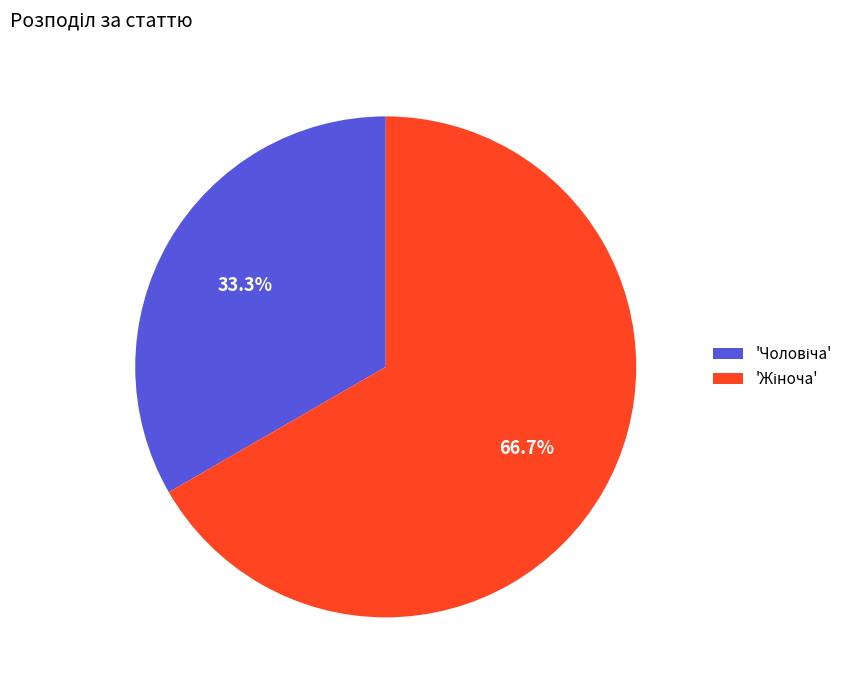

How many segments does this pie chart have?

2